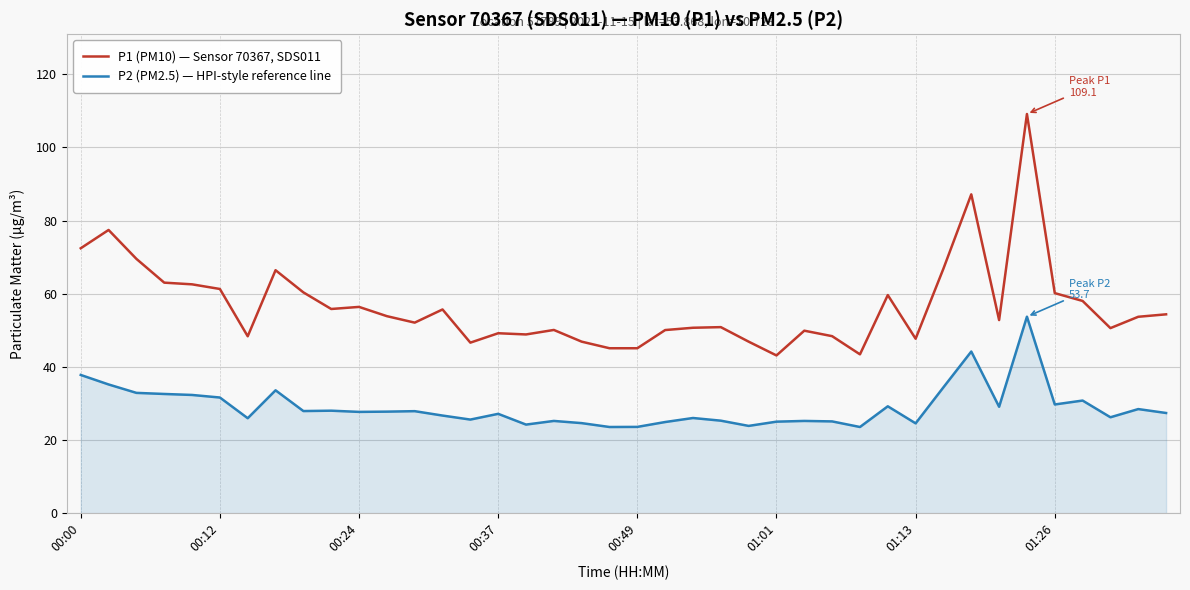

True or false: P1 (PM10) — Sensor 70367, SDS011 and P2 (PM2.5) — HPI-style reference line cross at least once.

False